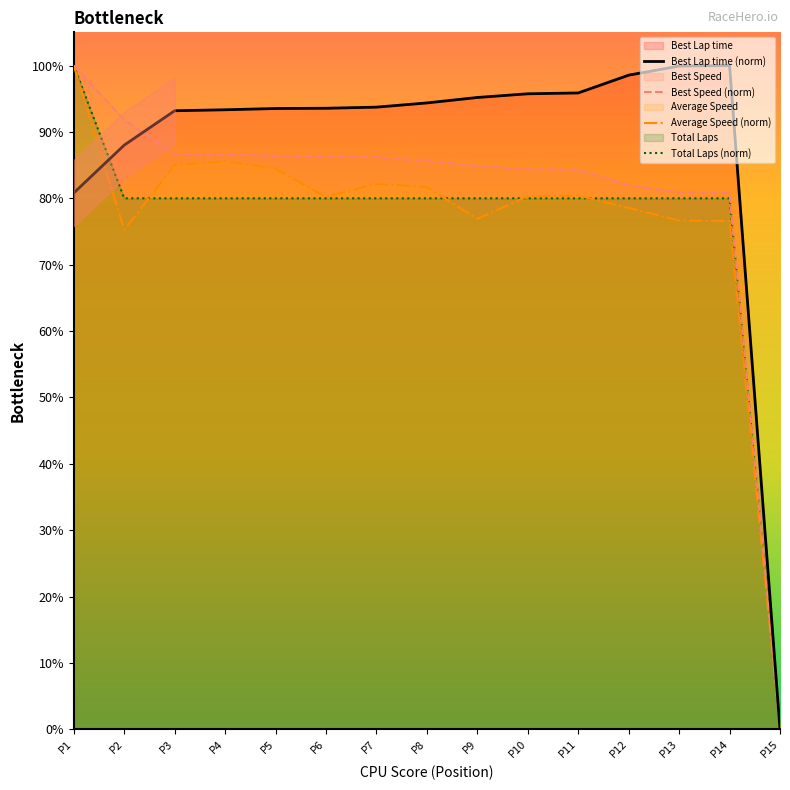

How many data points in Best Speed are above 85?

8